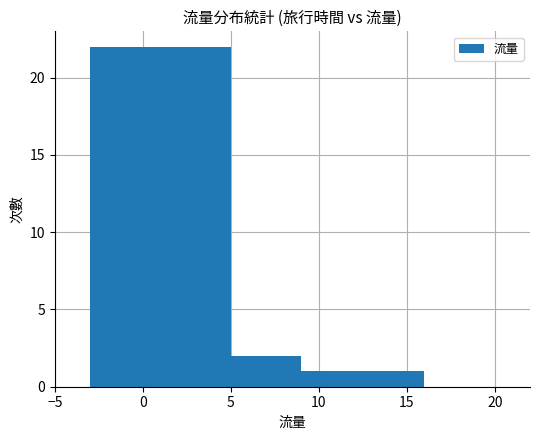

What is the difference between the maximum and minimum values?

21